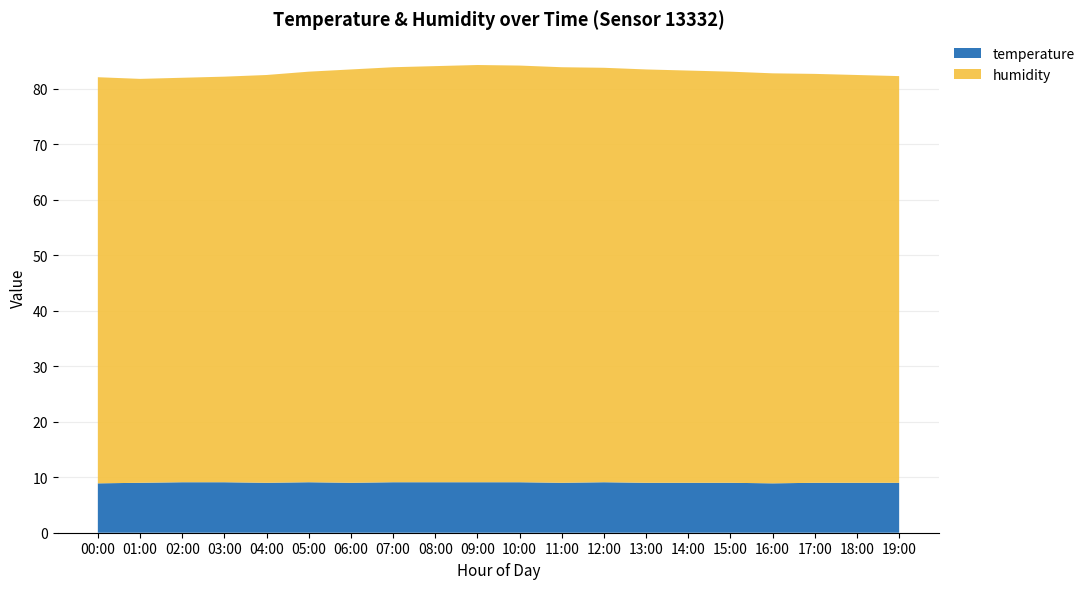

The value of temperature at 01:00 is 9.0. True or false?

True